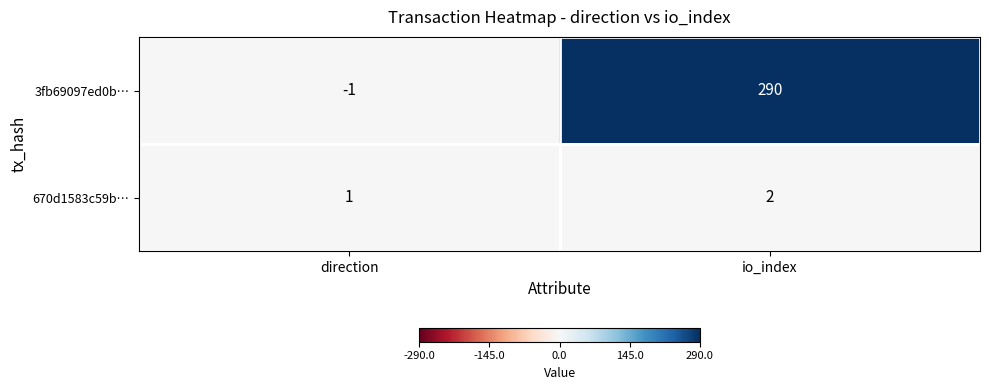

The value of 3fb69097ed0b… at direction is -2. True or false?

False